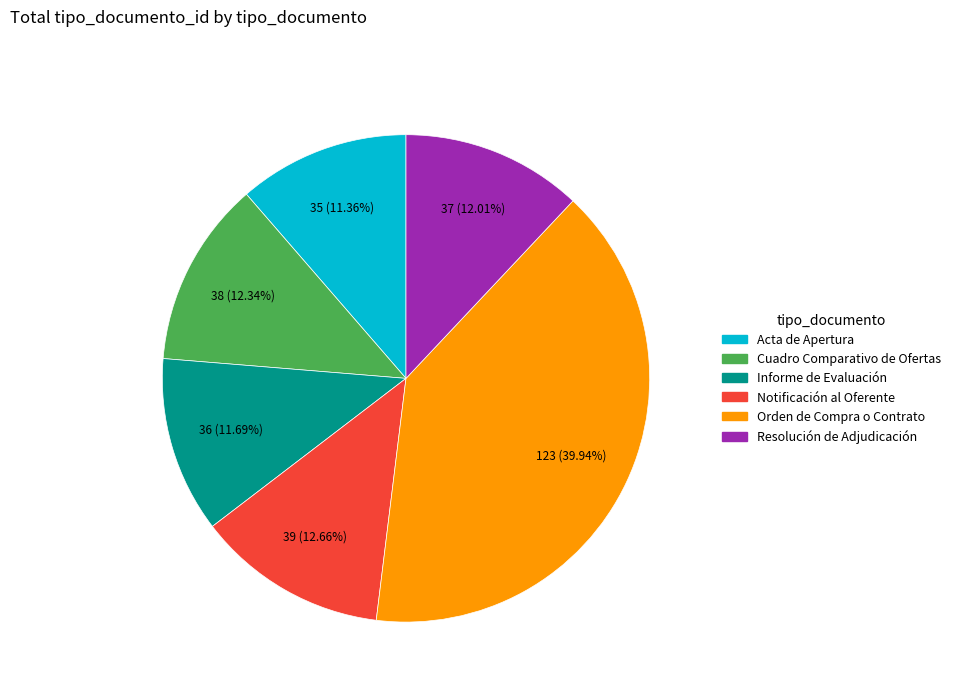

Which has a higher value, Cuadro Comparativo de Ofertas or Orden de Compra o Contrato?

Orden de Compra o Contrato